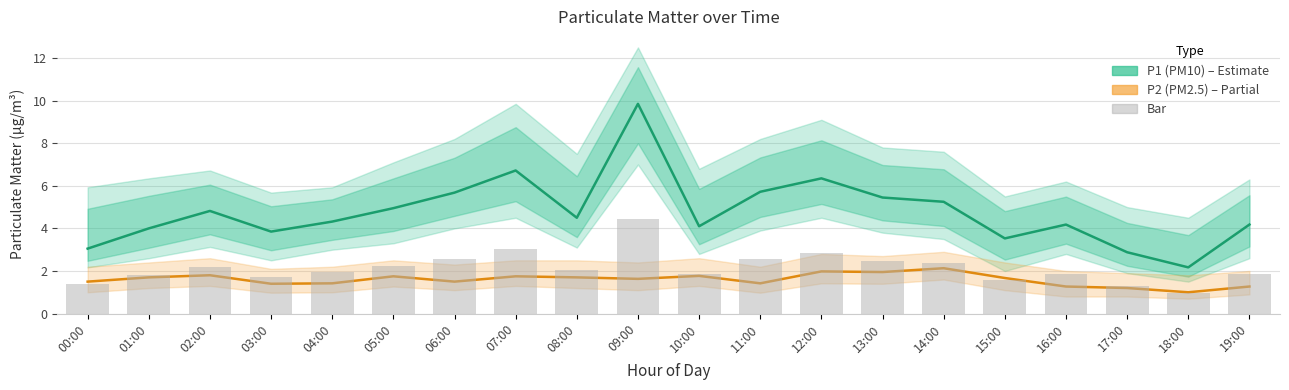

Which series has the largest range (max minus min)?

P1 (PM10)